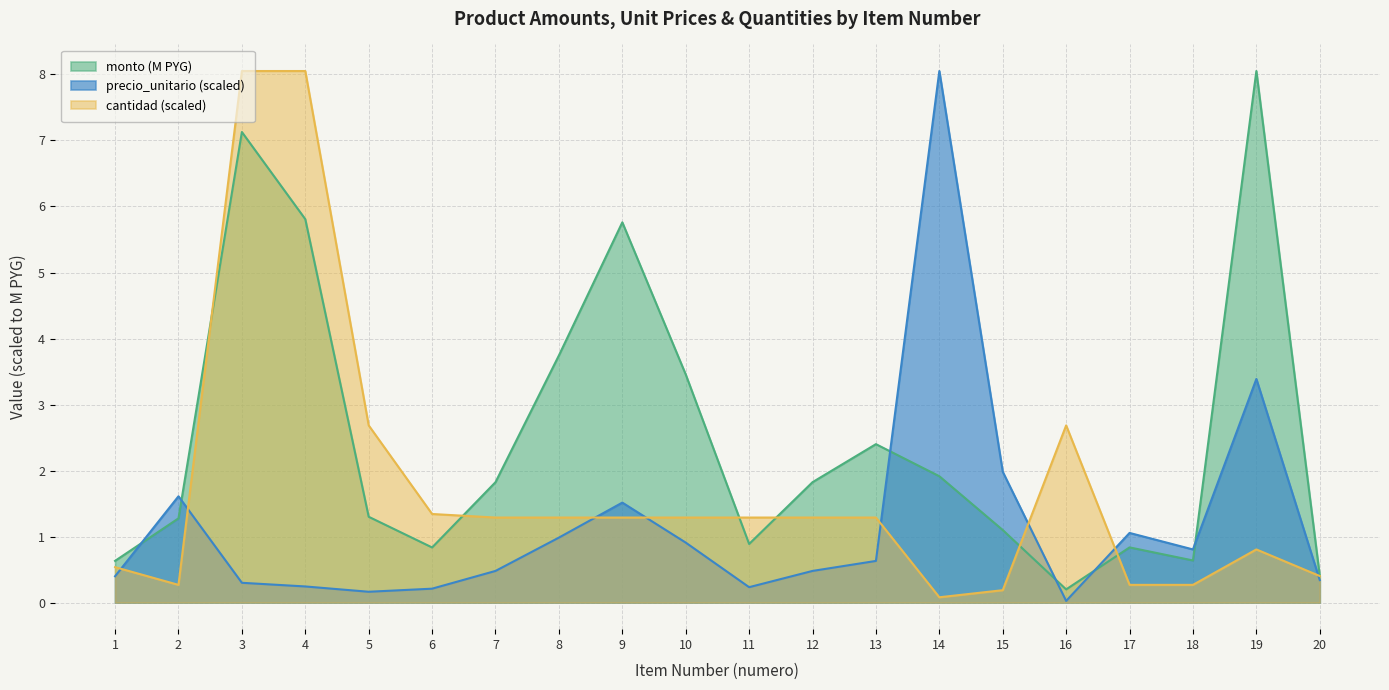

Which category has the highest value across all series?

19